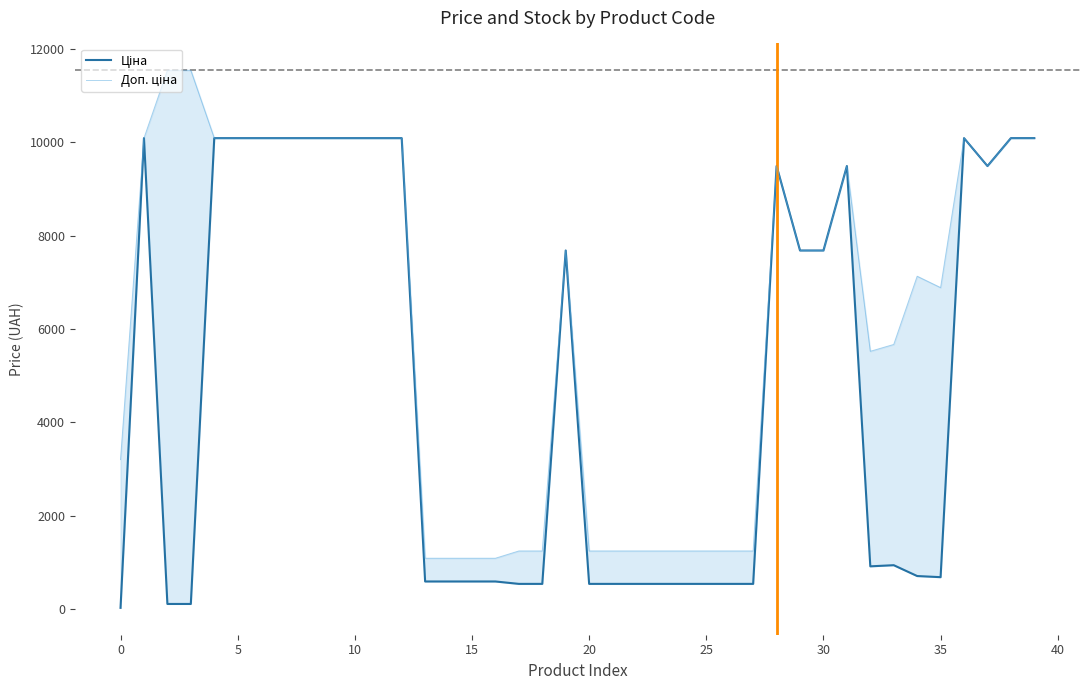

True or false: Доп. ціна and Ціна intersect in this chart.

False